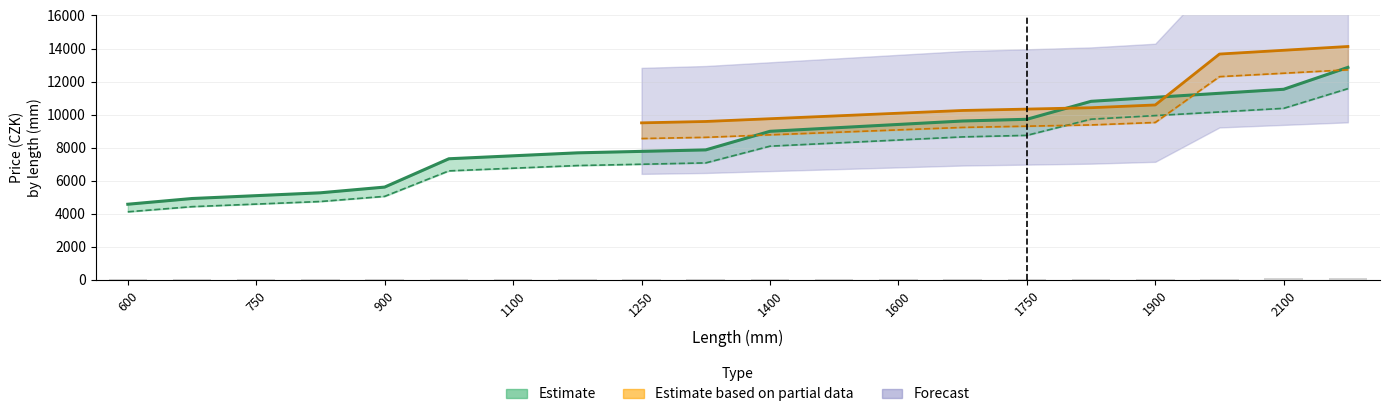

How many values in the F2C_240 (Pozink) series exceed 8093?

9